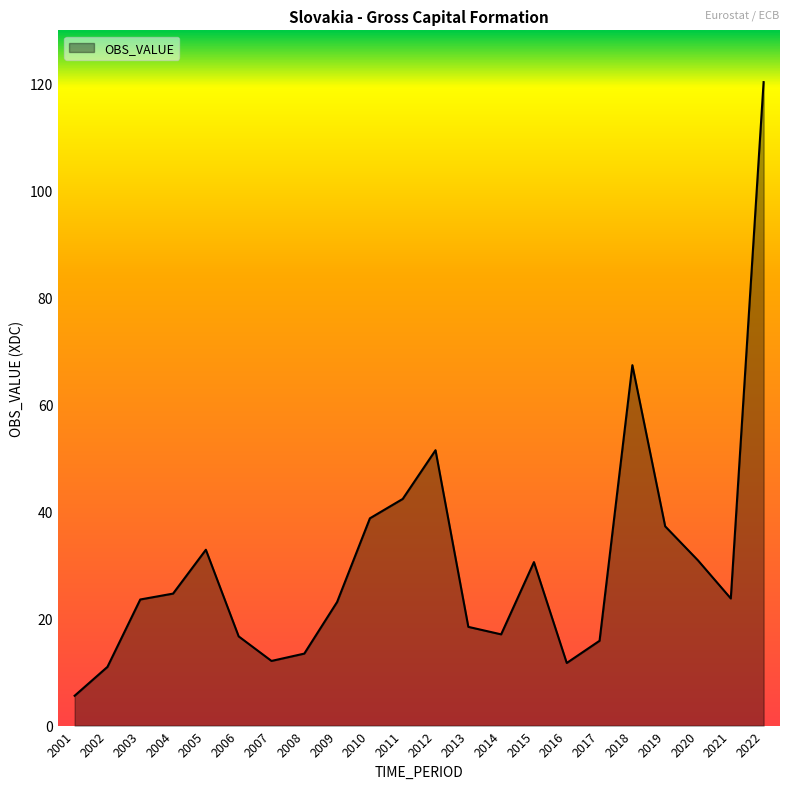

True or false: the data shows 17.1 at 2014.

True